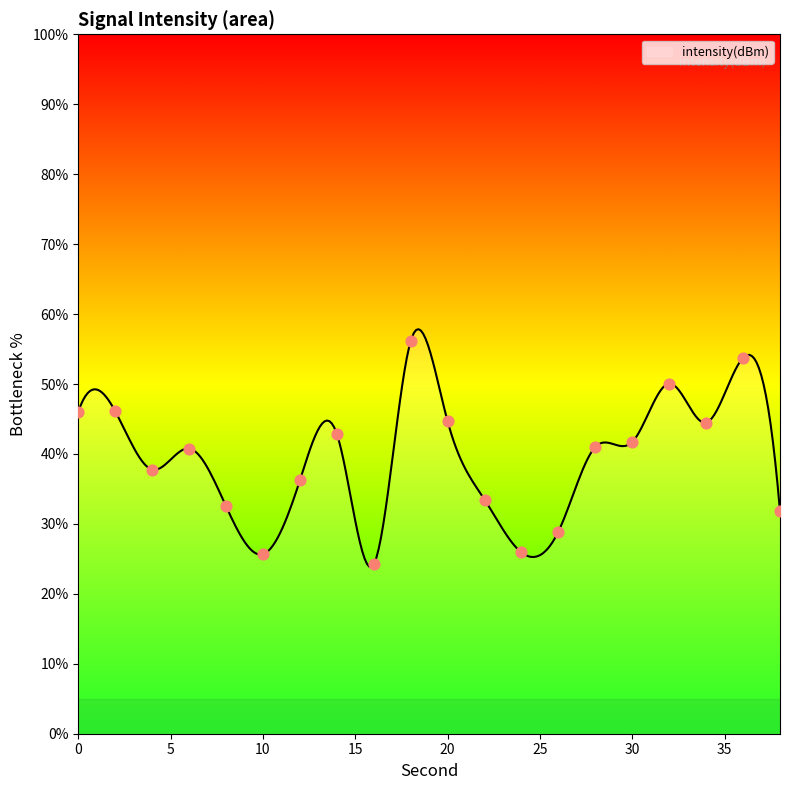

What is the change in value from 0 to 12?

-9.8